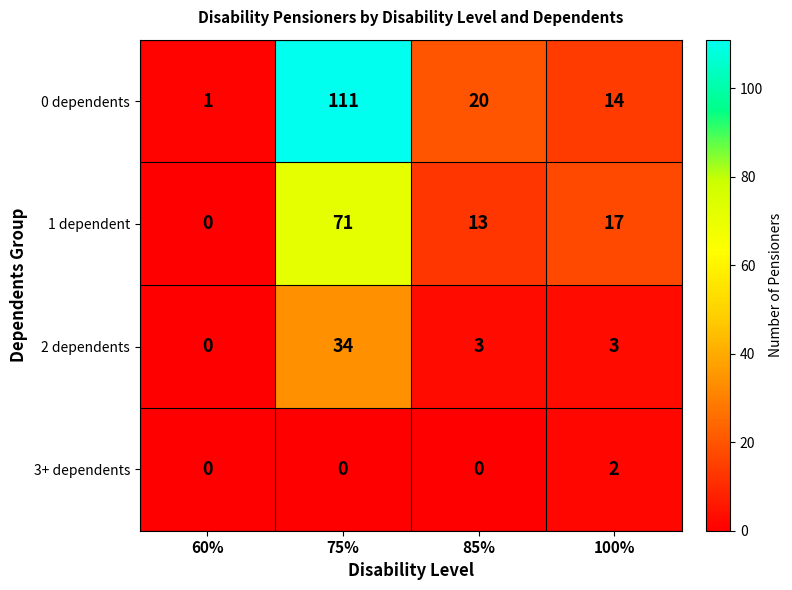

How many series are shown in this chart?

4